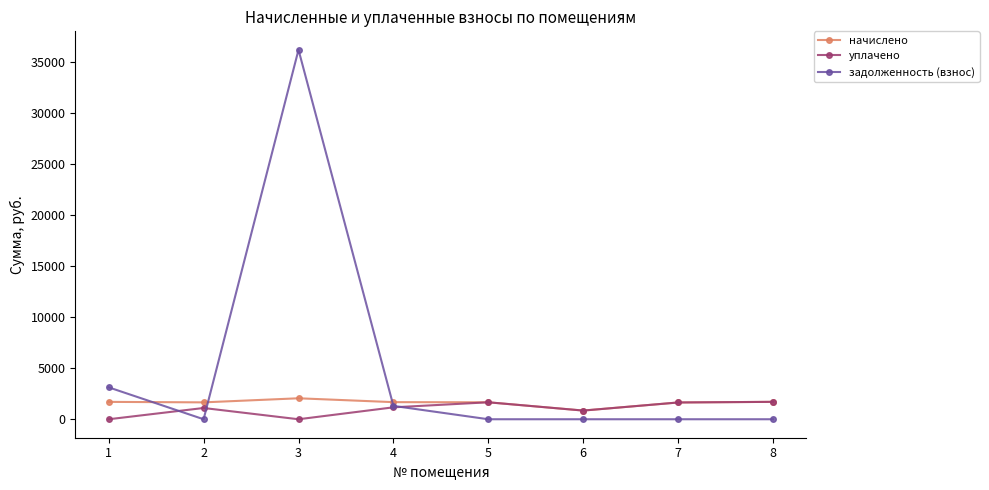

The value of уплачено at 6 is 850.5. True or false?

True